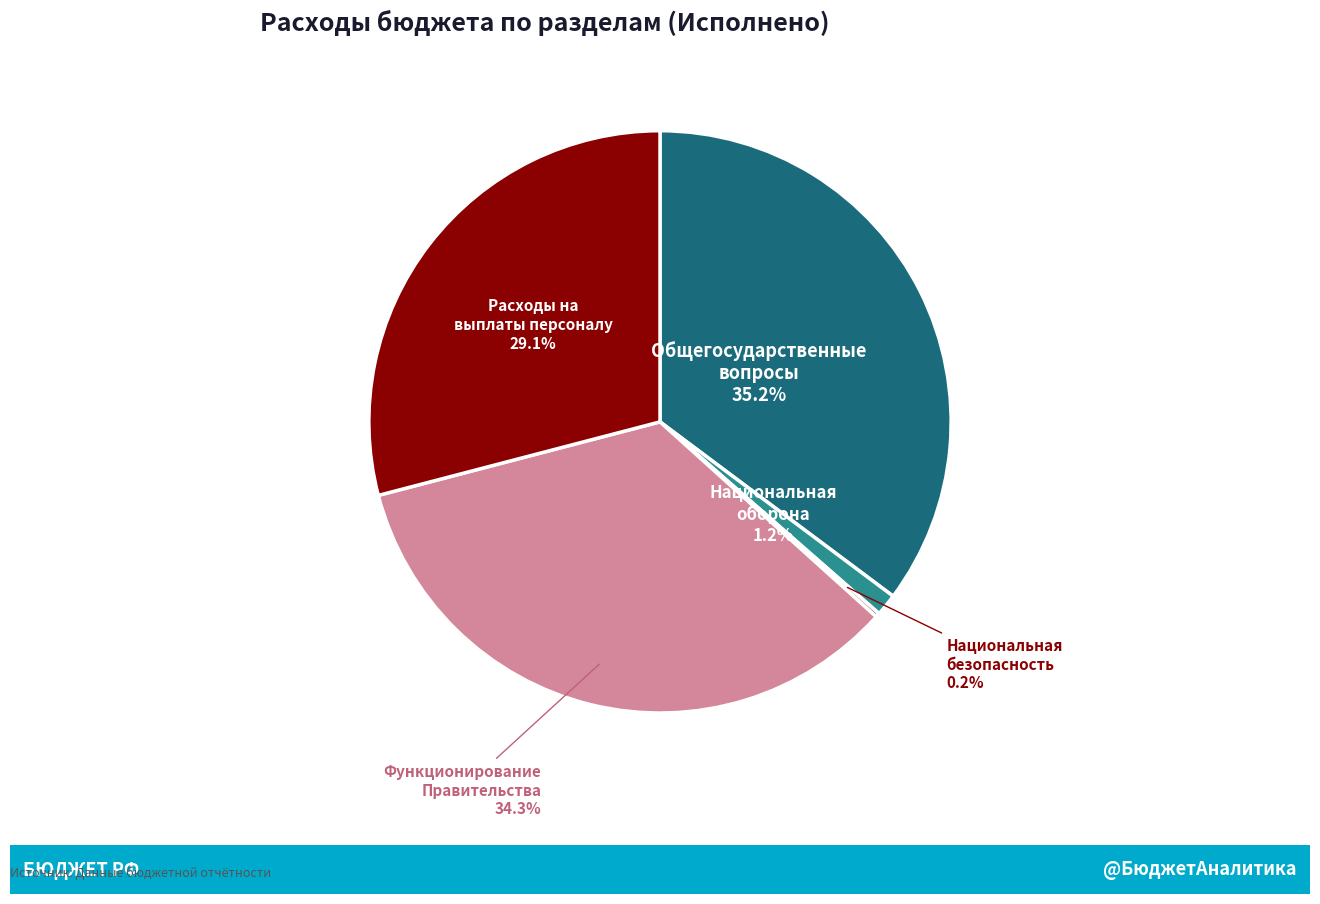

Does Функционирование Правительства represent more than half of the total?

No